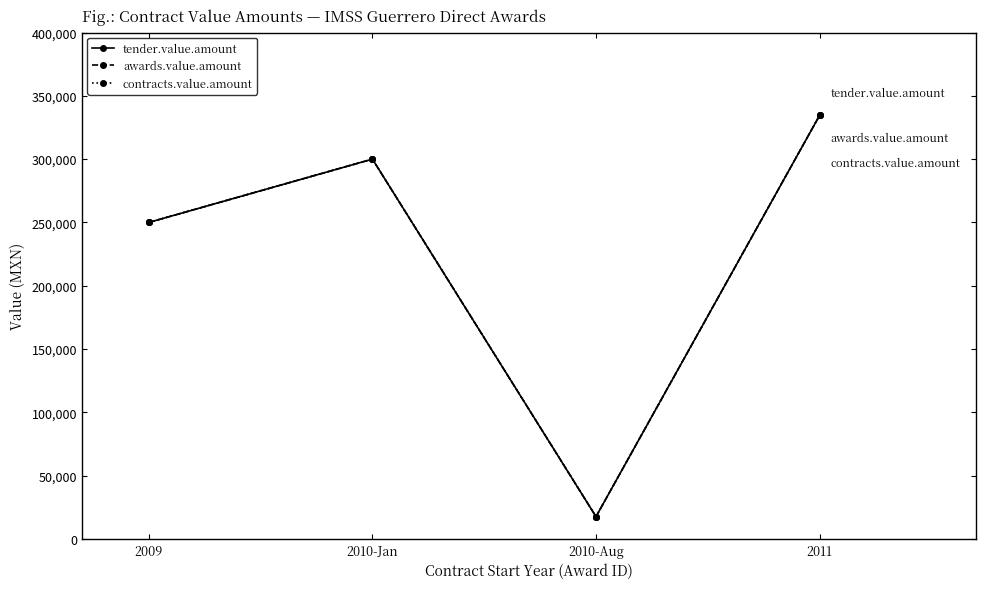

How many lines are shown in the chart?

3